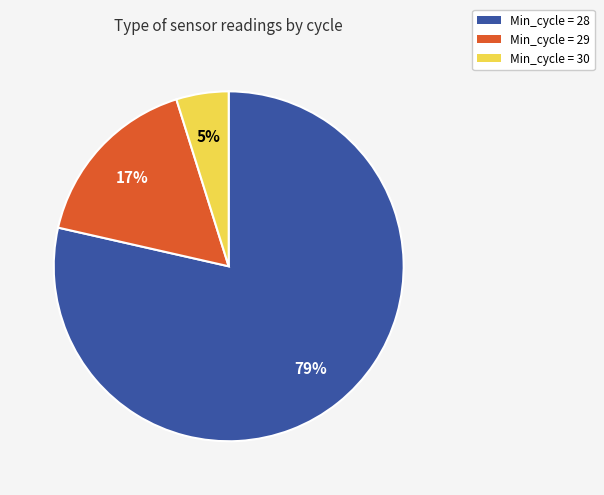

Is there any slice that represents more than half of the pie?

Yes